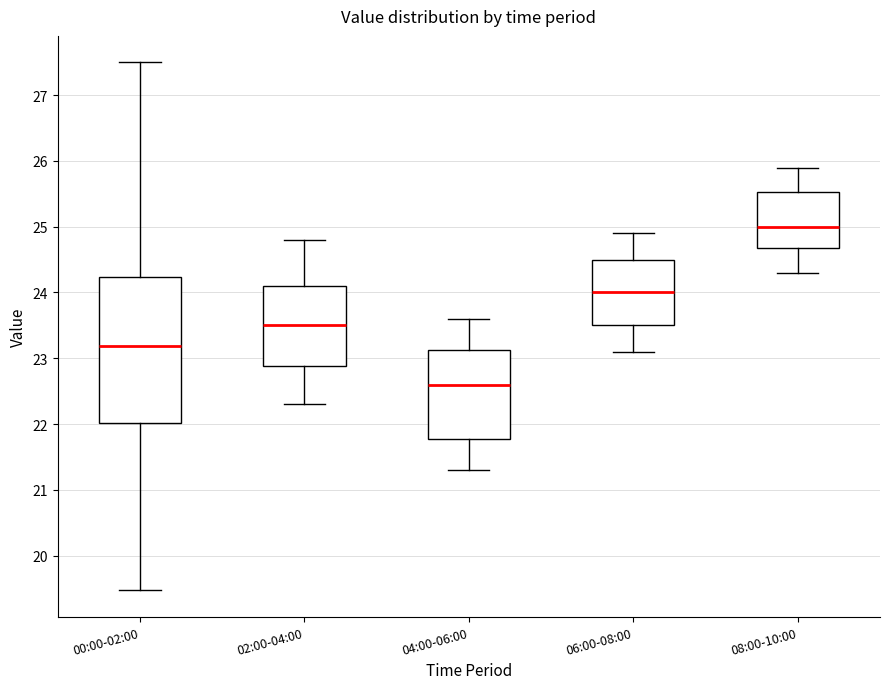

Which box is the tallest, from its lower edge to its upper edge?

00:00-02:00